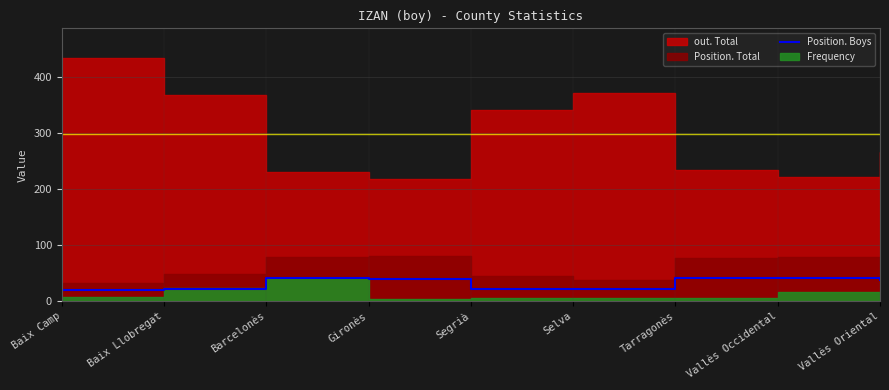

True or false: the data shows 21 at Selva.

True